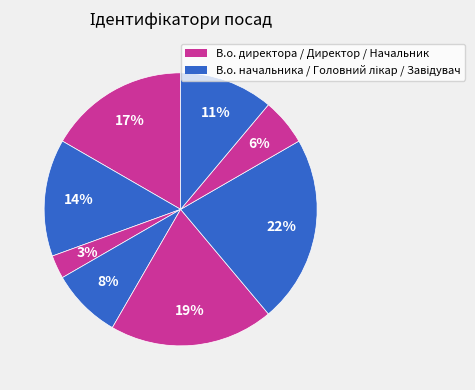

Does any single category account for the majority?

No